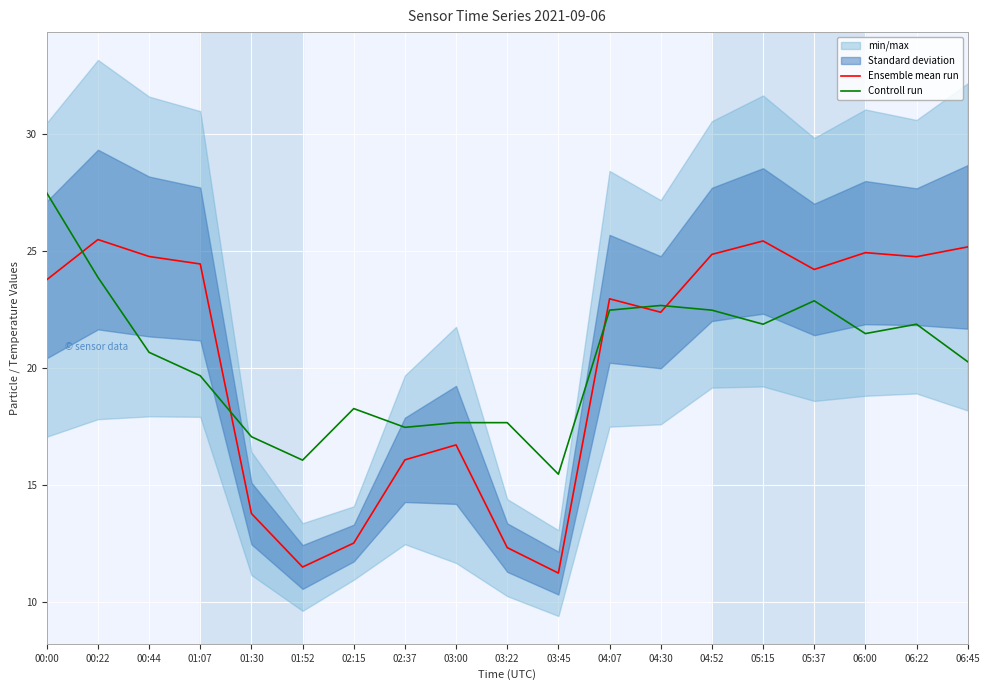

How many lines are shown in the chart?

2